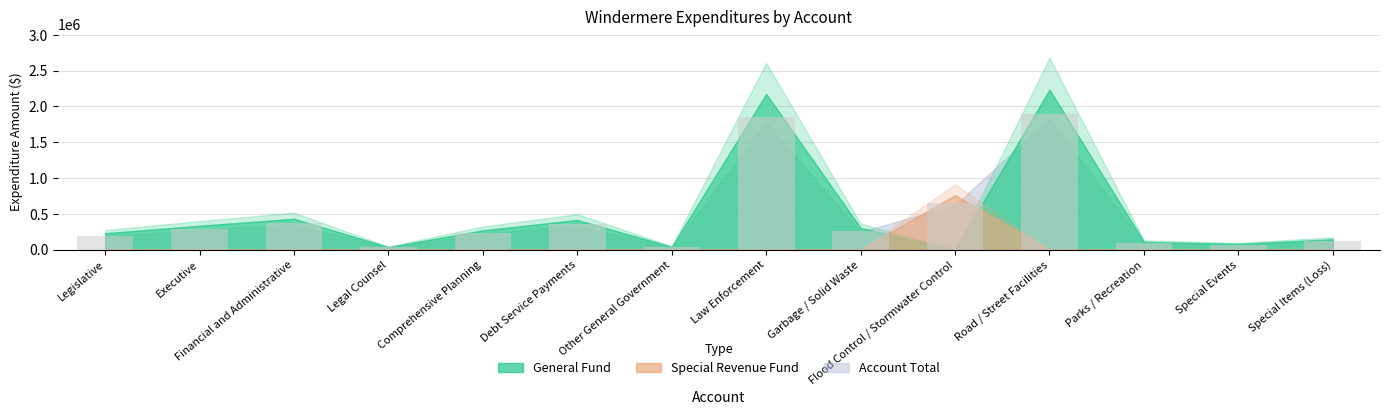

Between Garbage / Solid Waste and Special Items (Loss), which is larger?

Garbage / Solid Waste